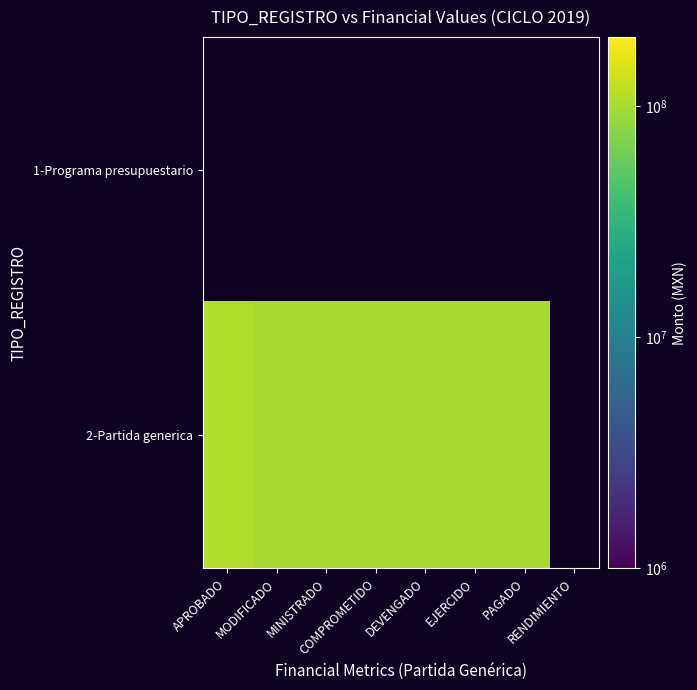

The value of 2-Partida generica at APROBADO is 108710943.0. True or false?

True